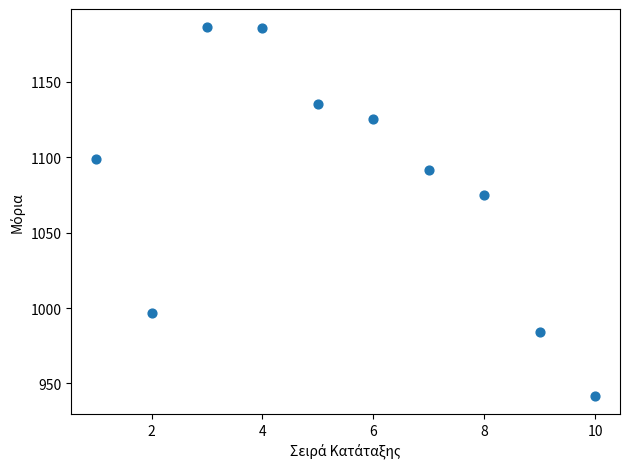

What Y value in the scatter plot is closest to 1064?

1075.1